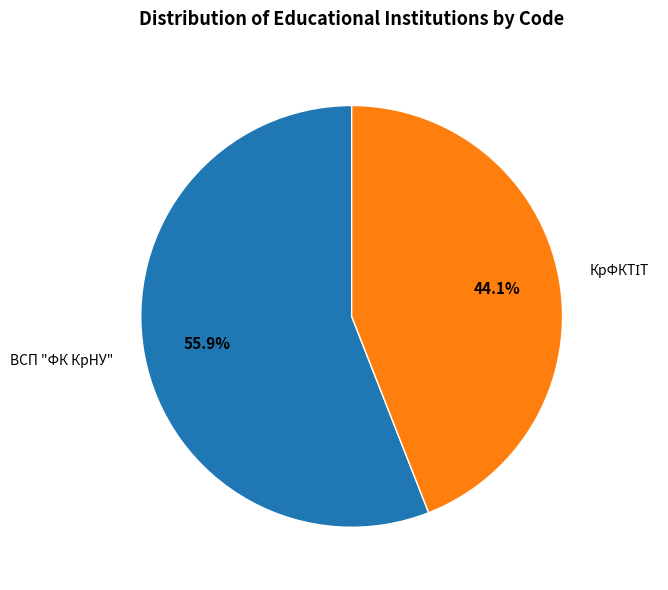

What percentage is NOT represented by ВСП "ФК КрНУ"?

44.1%